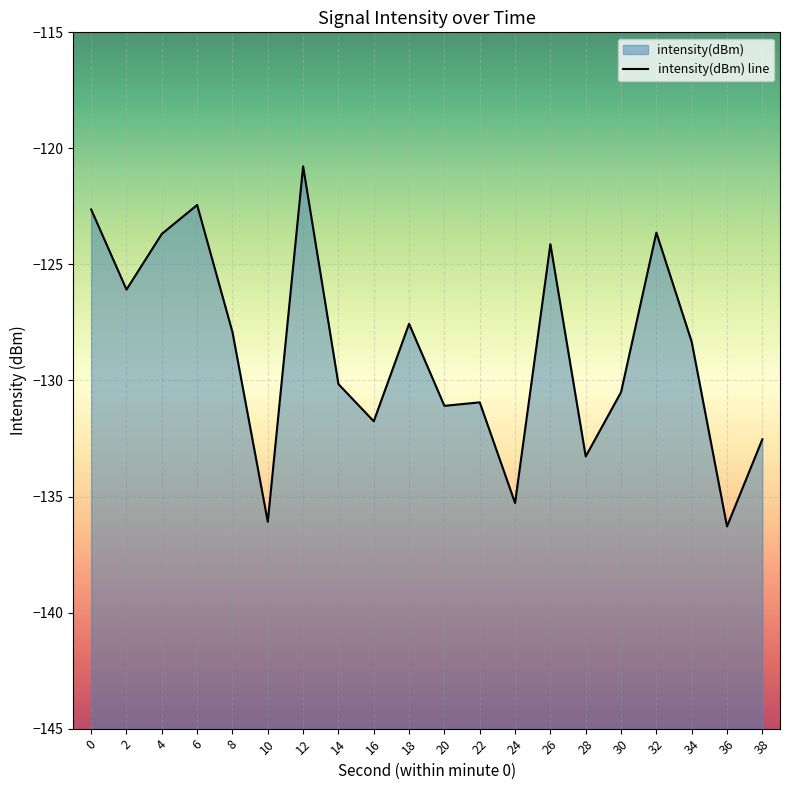

True or false: the data shows -124.1 at 26.

True